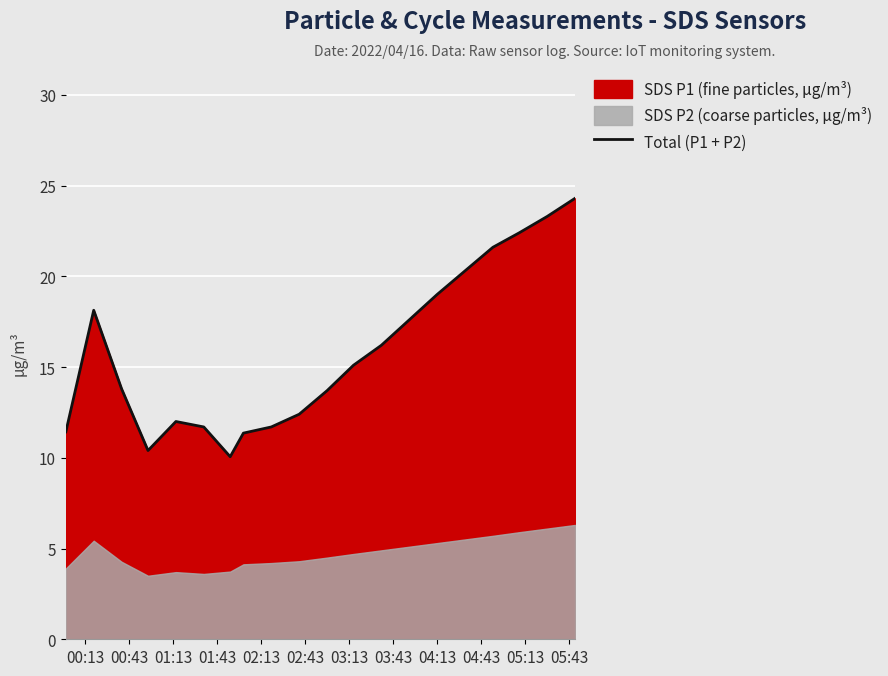

What is the average value?

15.8